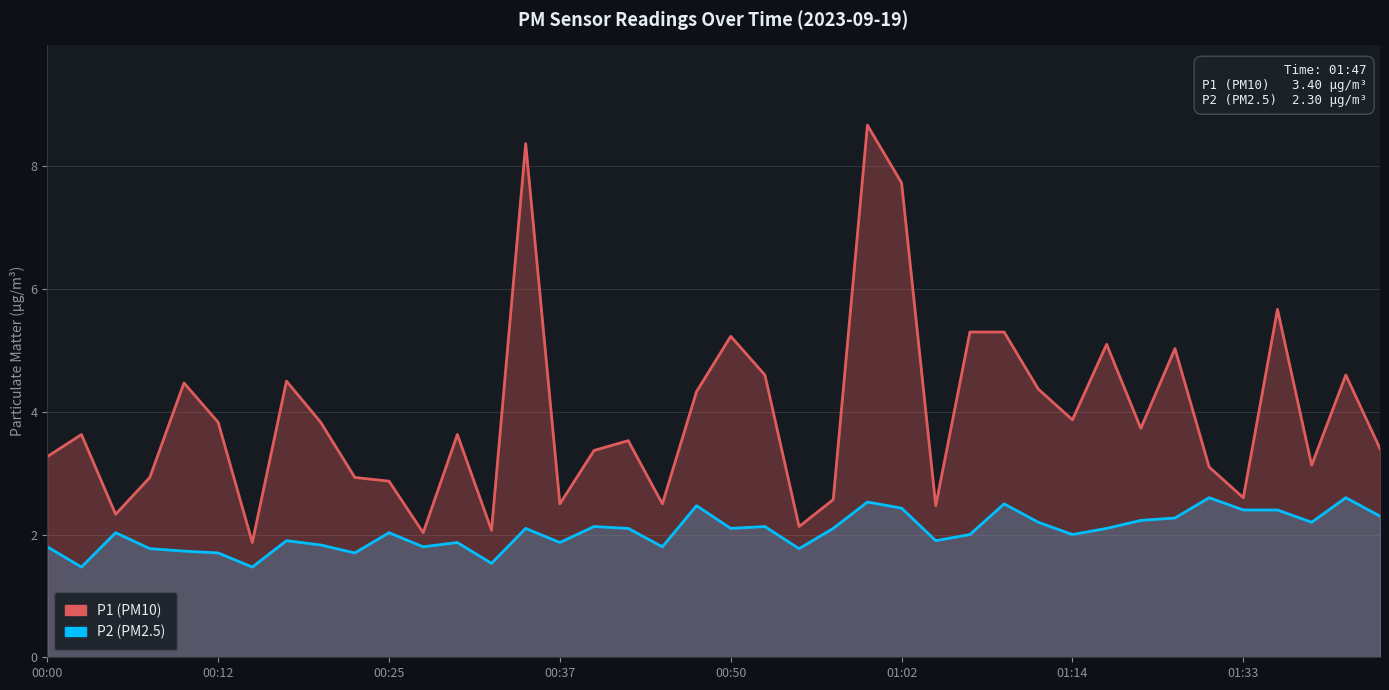

In P1 (PM10), how many points are lower than both neighbors (excluding endpoints)?

12